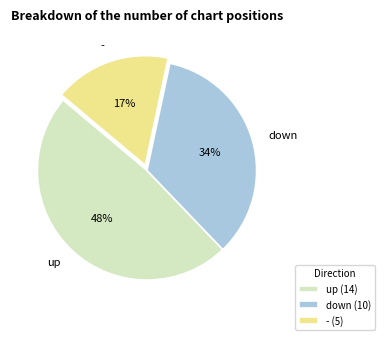

How many segments does this pie chart have?

3